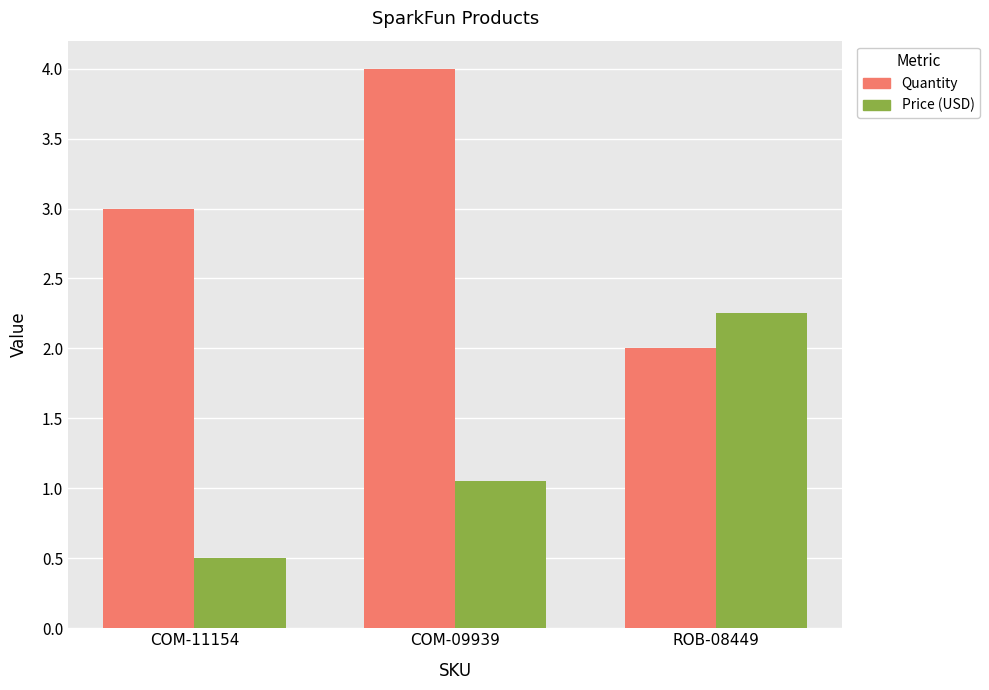

How many values in the Price (USD) series are below 1?

1